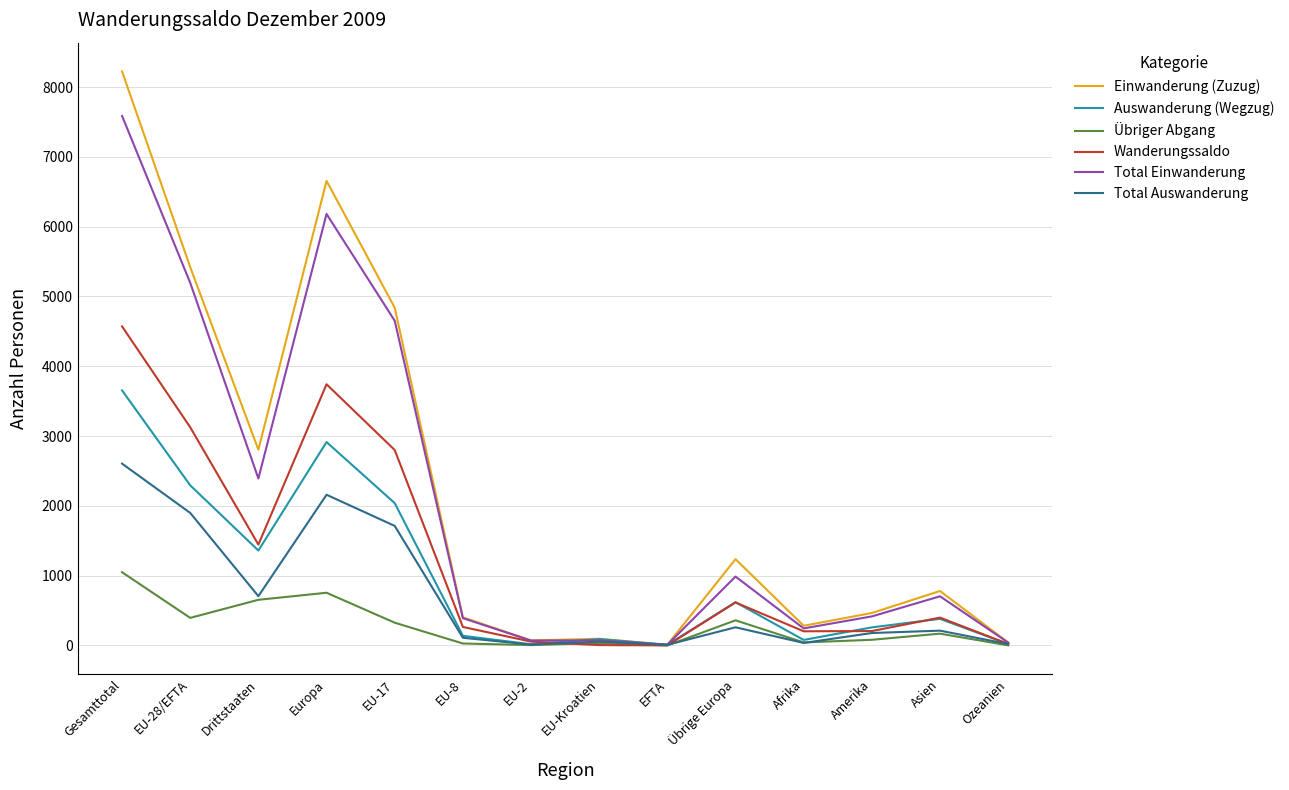

True or false: Total Einwanderung has a value of 416 at Amerika.

True